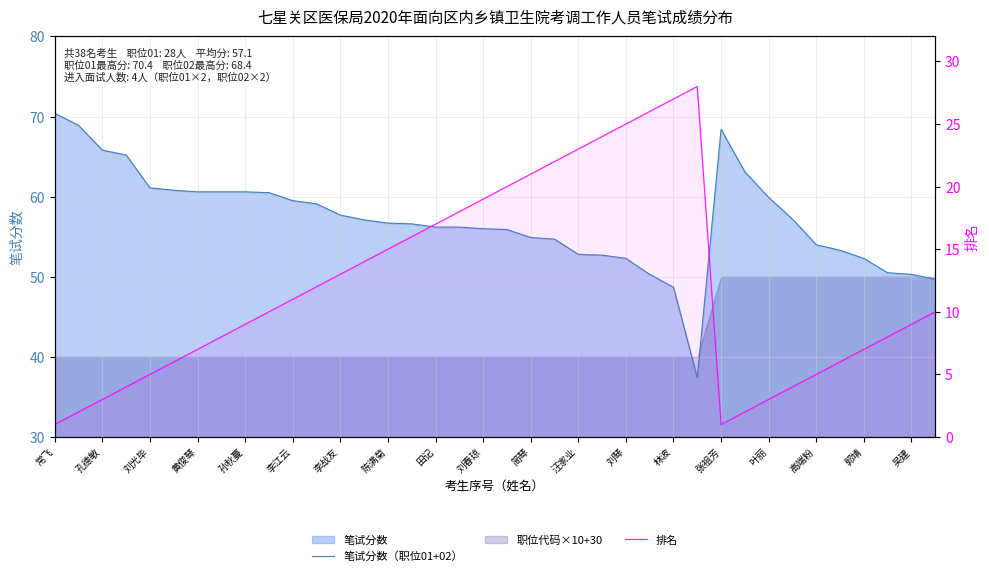

True or false: 排名 and 笔试分数（职位01+02） intersect in this chart.

False